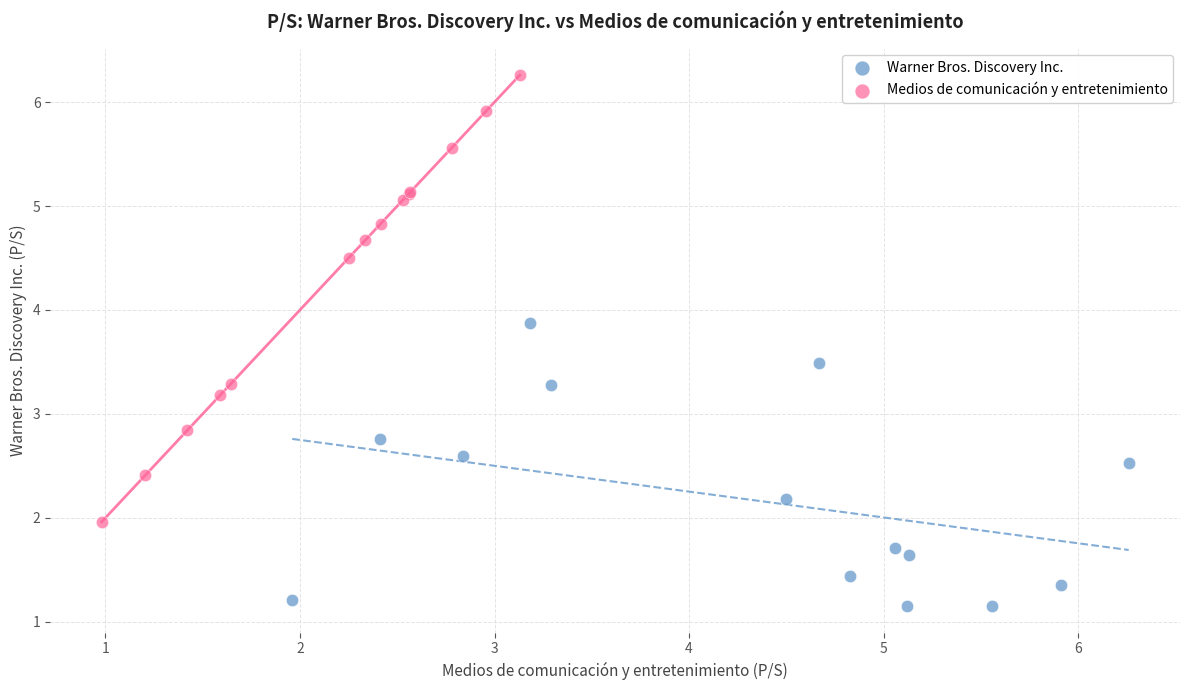

Which series has the largest Y range (max minus min)?

Medios de comunicación y entretenimiento